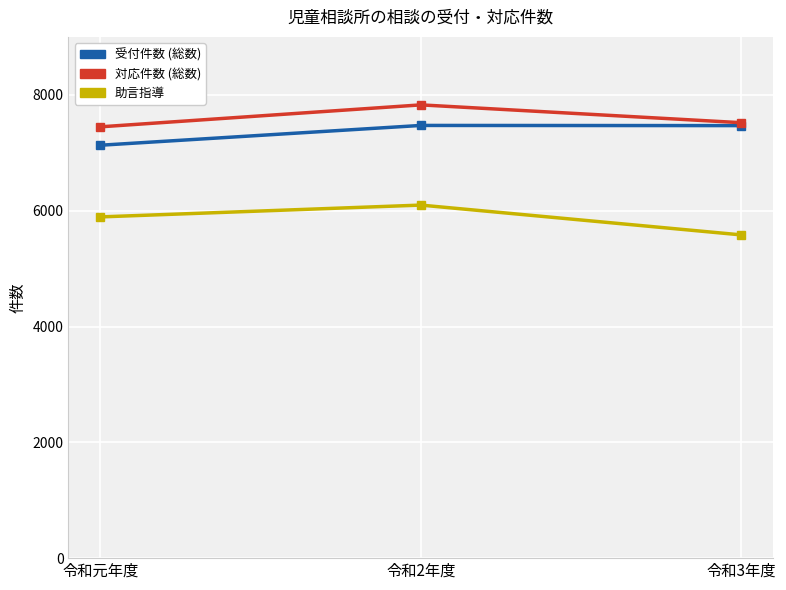

What is the difference between the highest and lowest values at 令和2年度?

1731